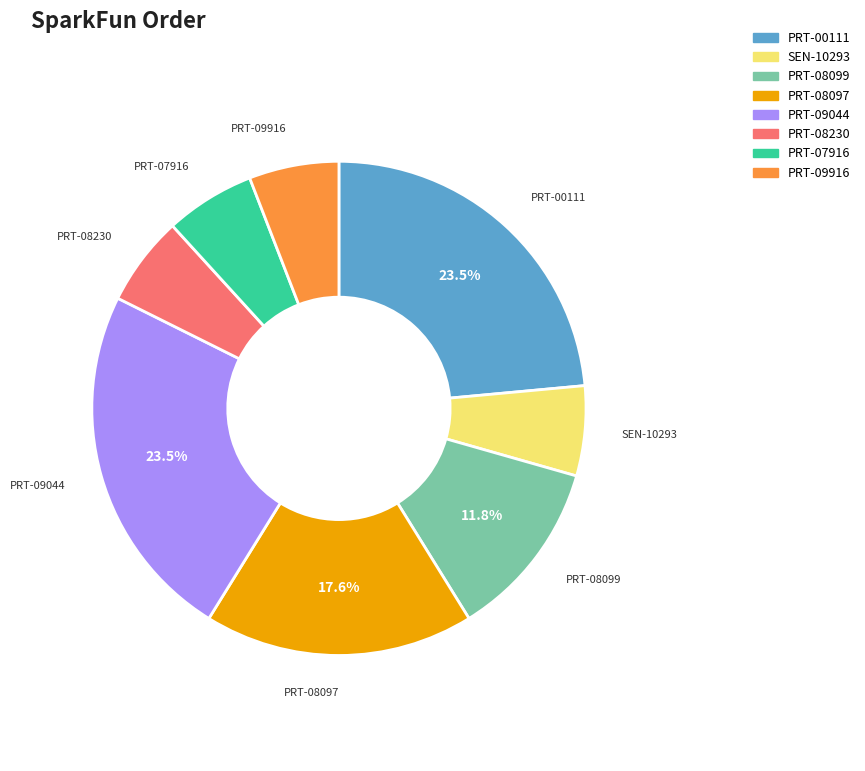

Do PRT-08230 and PRT-08099 together represent more than half of the pie?

No